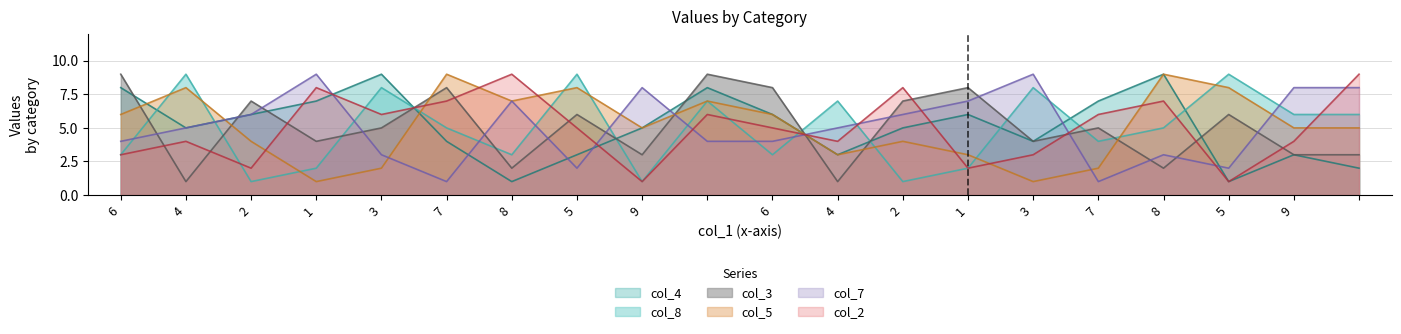

List the labels in order of col_2 value, smallest first.

9, 5, 2, 1, 6, 3, 4, 4, 9, 5, 6, 3, , 7, 7, 8, 1, 2, 8, 